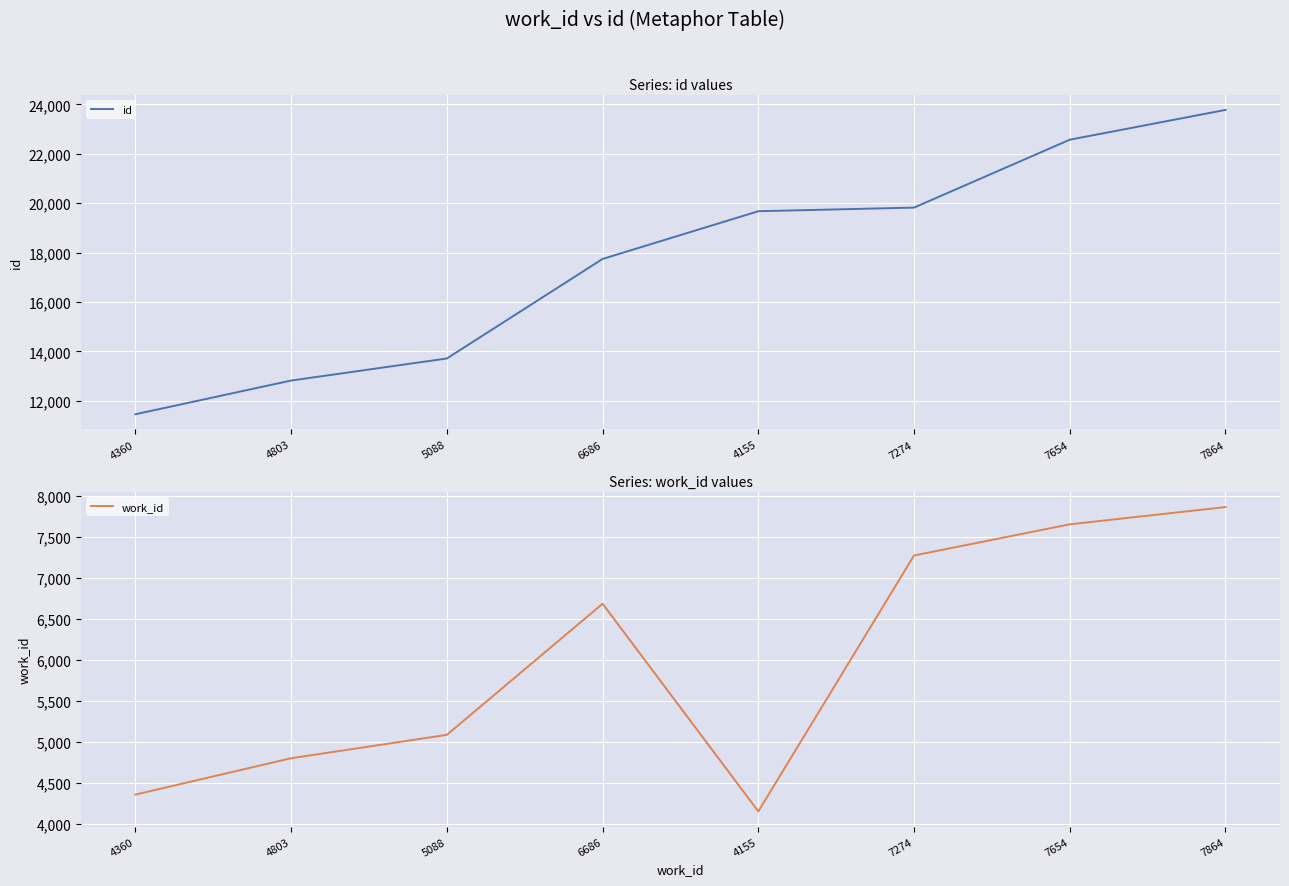

Where is work_id nearest to the value 6009?

6686